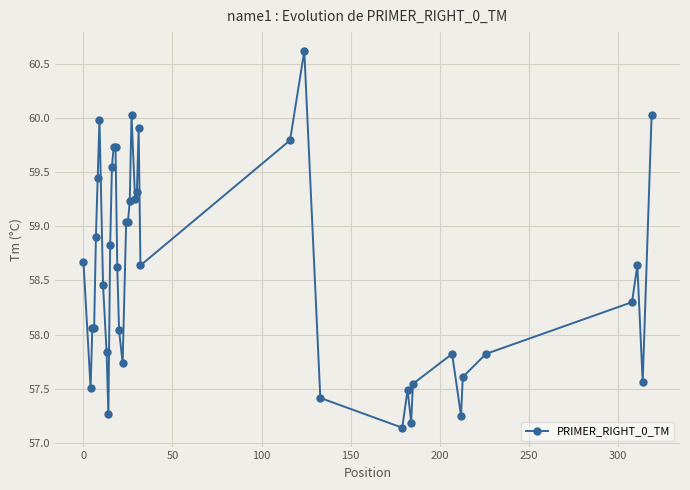

What is the maximum value shown in the chart?

60.6